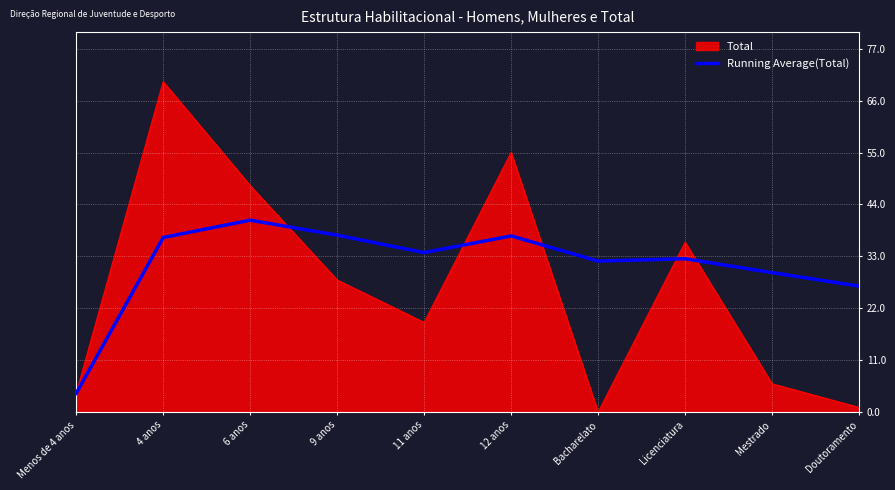

What position from the right is 12 anos?

5